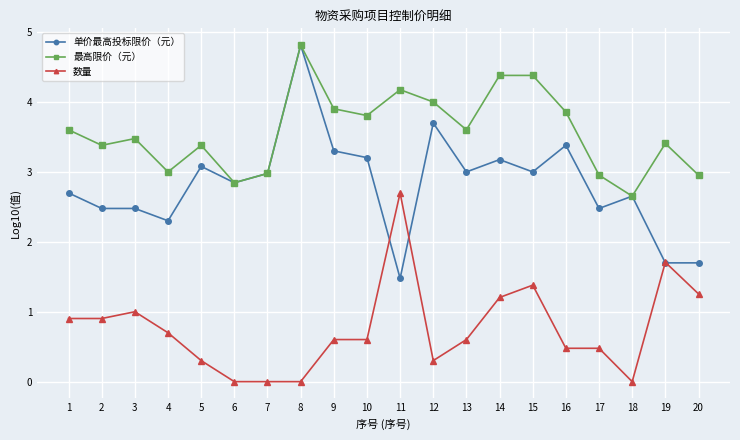

Rank the series at 9 from highest to lowest value.

最高限价（元）, 单价最高投标限价（元）, 数量